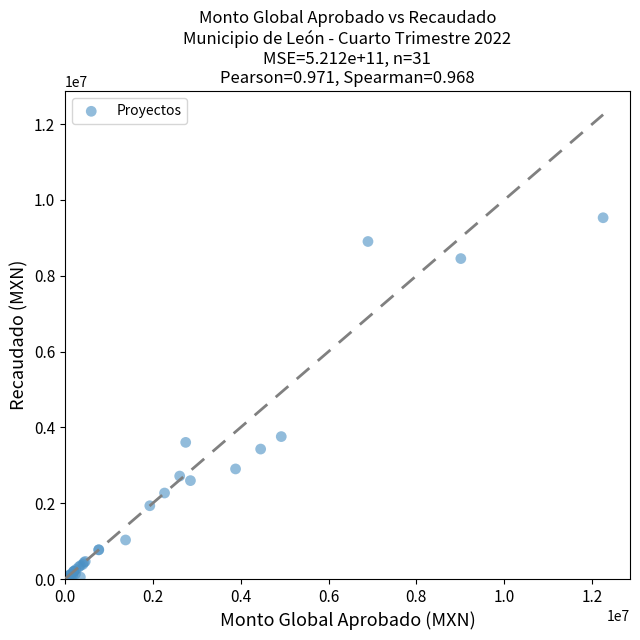

What Y value in the scatter plot is closest to 4770664?

3757042.5